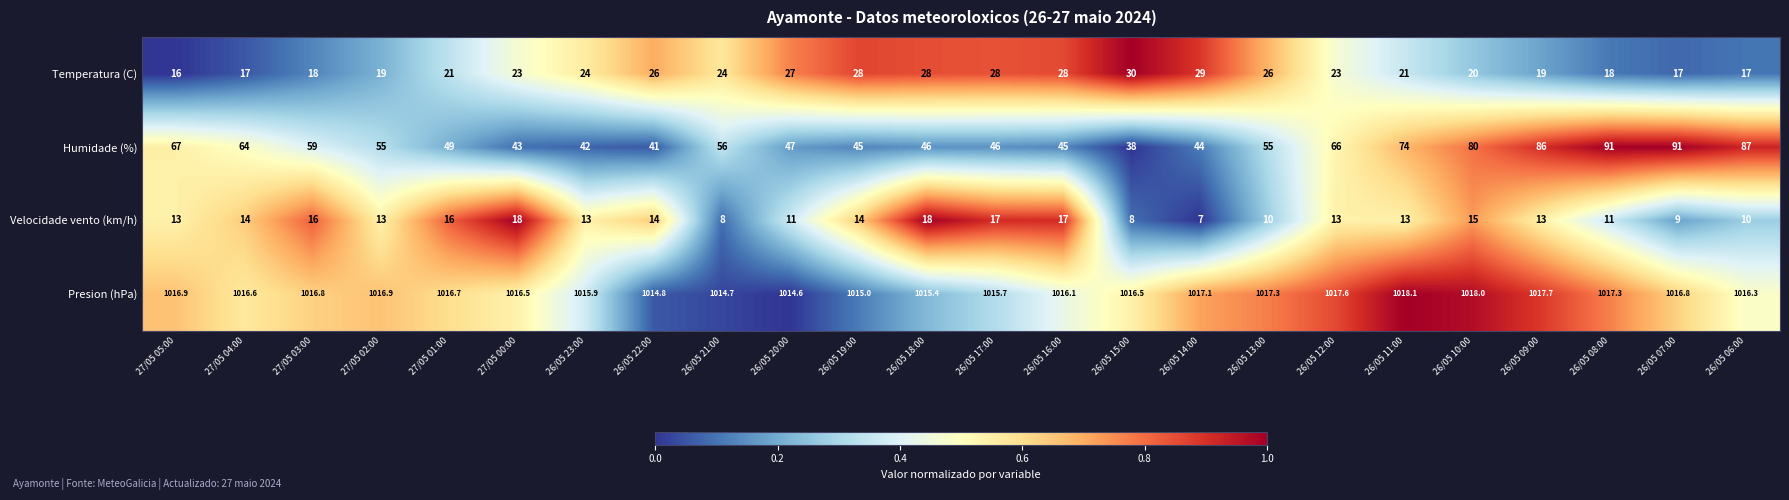

True or false: Humidade (%) has a value of 49.0 at 27/05 01:00.

True